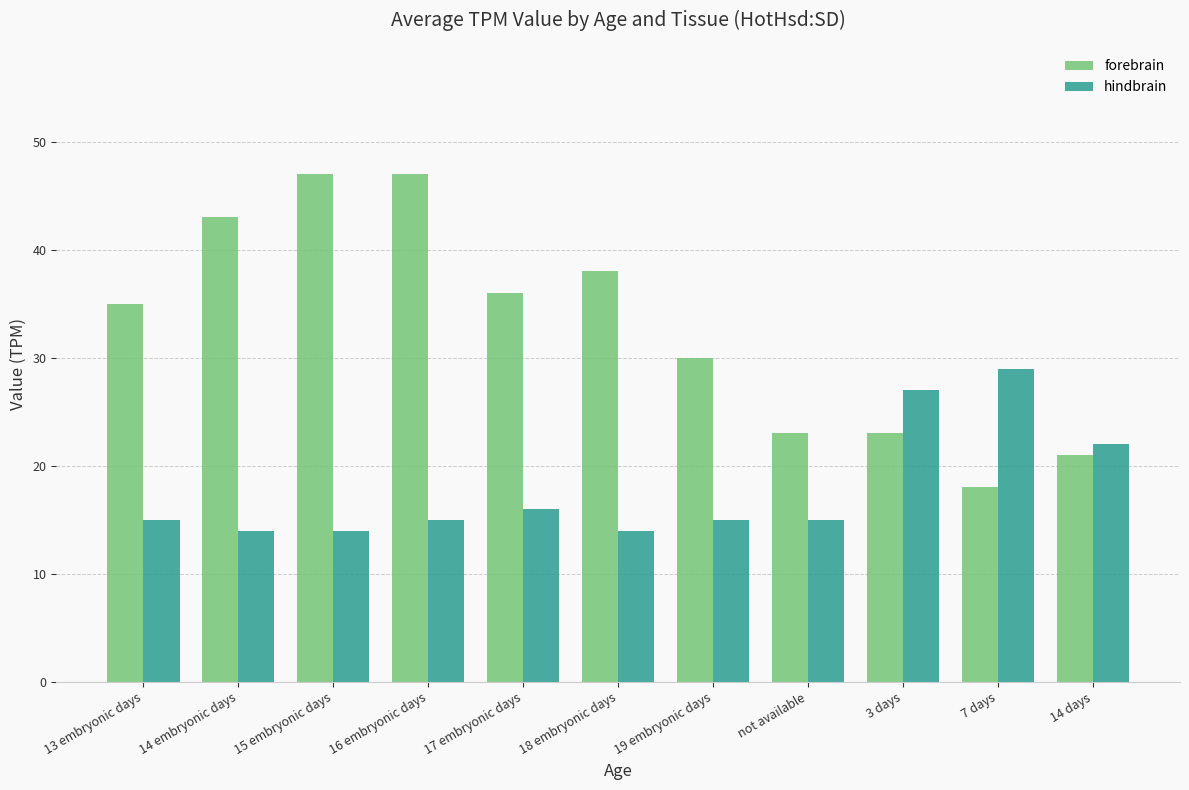

Is the value of hindbrain at 3 days greater than the value of forebrain at 19 embryonic days?

No